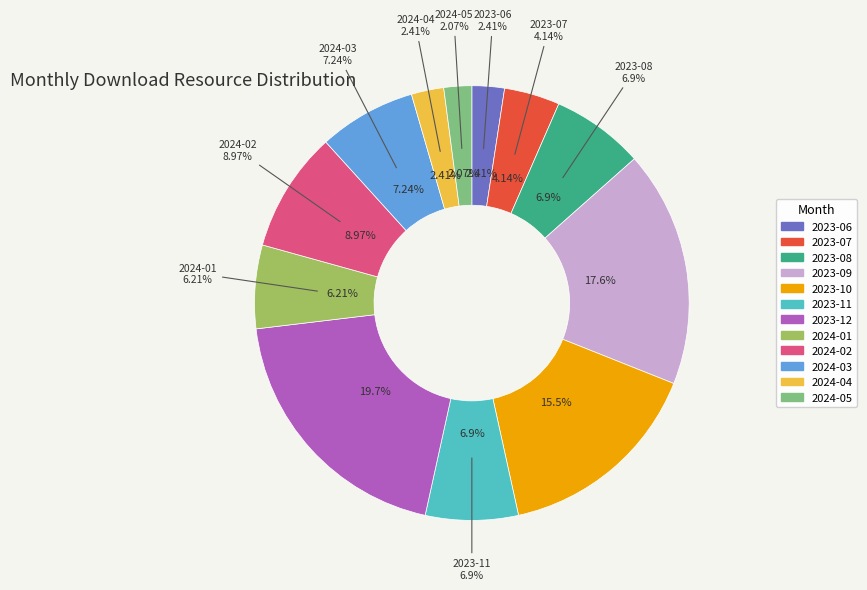

To the nearest percent, what is the average slice percentage?

8%